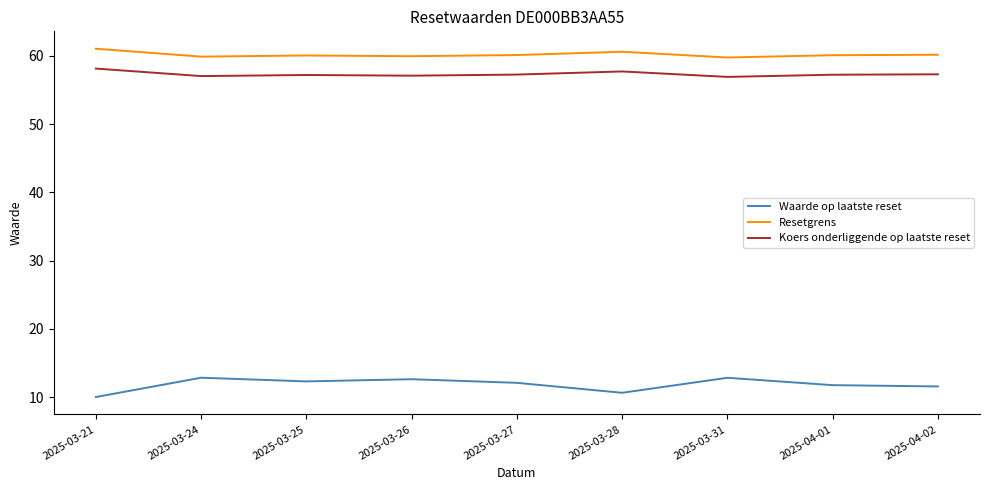

List the series in order of their peak value, lowest first.

Waarde op laatste reset, Koers onderliggende op laatste reset, Resetgrens